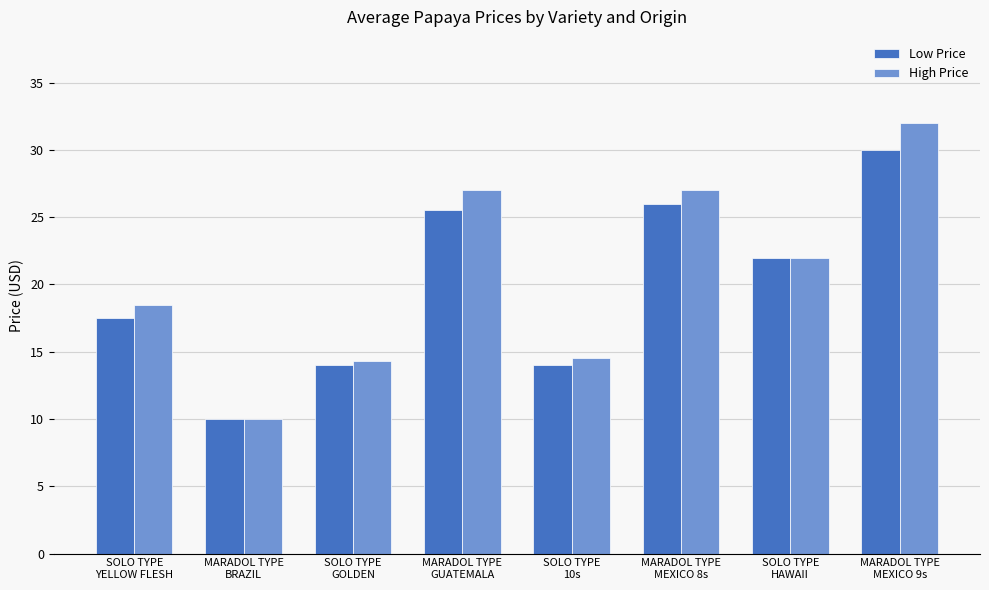

What is the label of the 5th bar from the right?

MARADOL TYPE
GUATEMALA